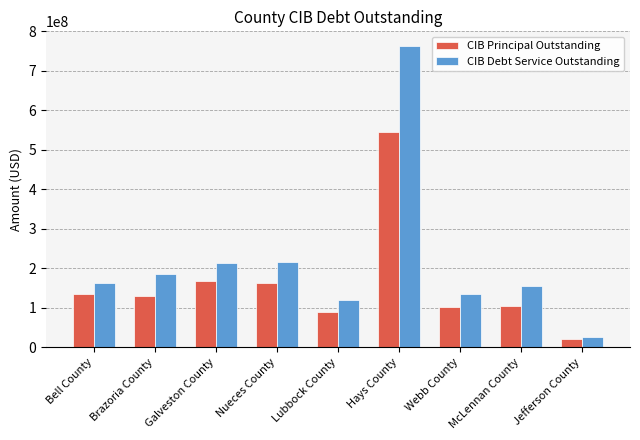

What value does the CIB Principal Outstanding series have at Hays County?

544390000.0